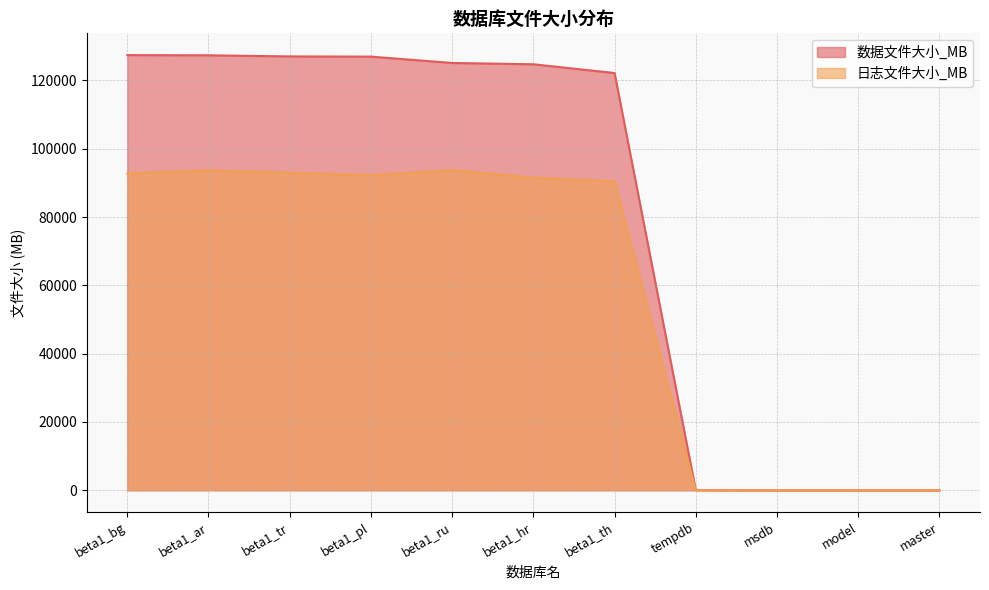

True or false: 日志文件大小_MB has a value of 93768.0 at beta1_ru.

True